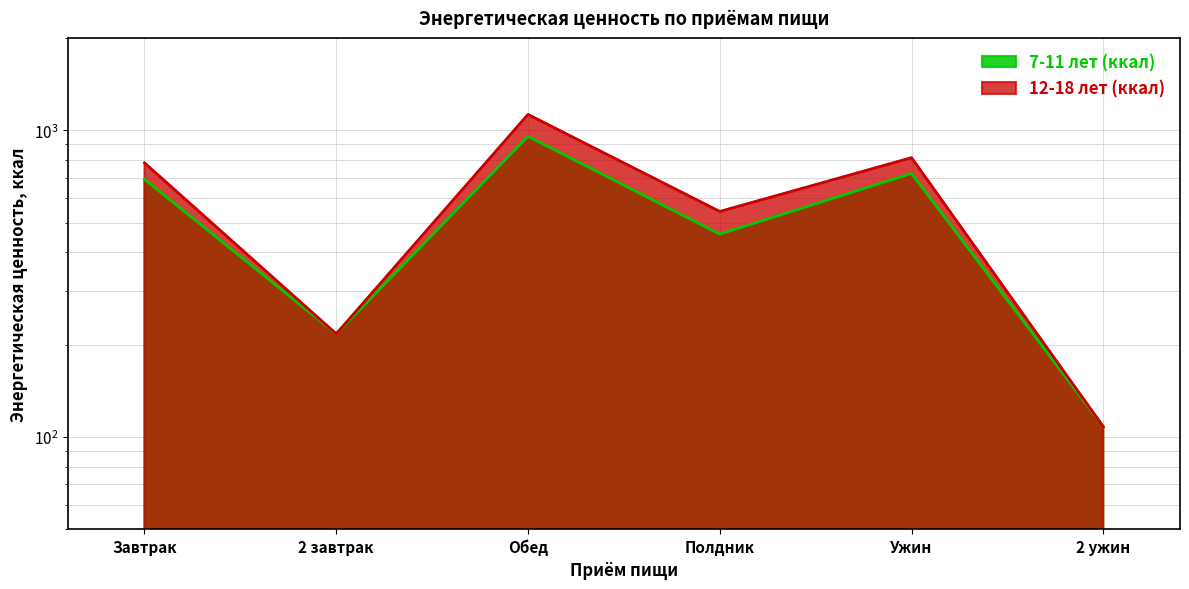

At which category is the sum across all series the highest?

Обед